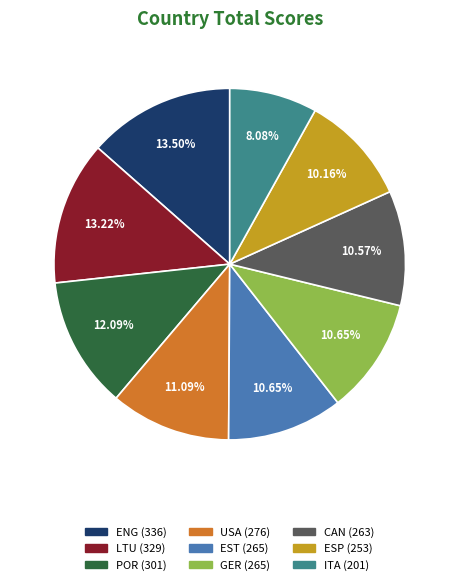

Is ITA the majority of the pie?

No